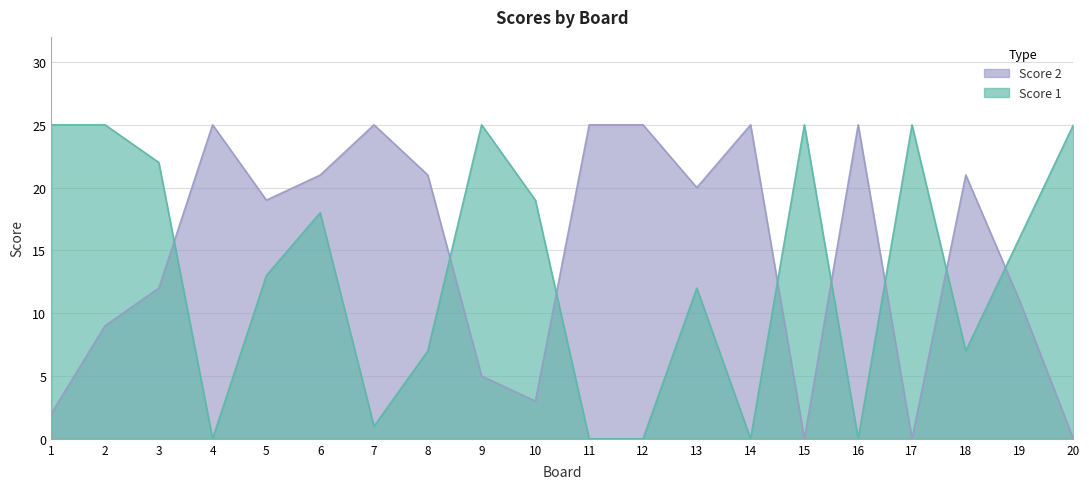

In Score 1, how many points are higher than both neighbors (excluding endpoints)?

5